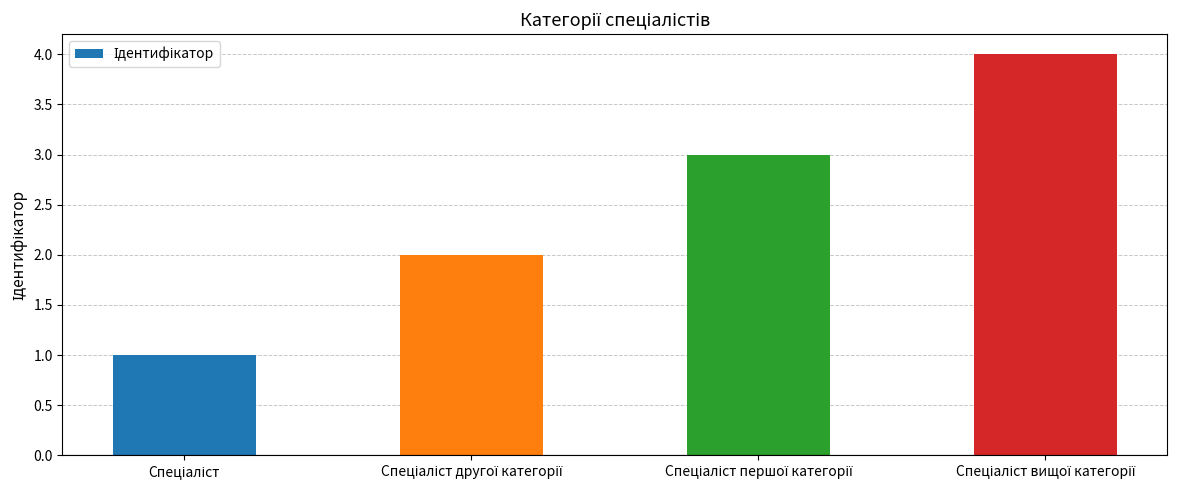

What is the value of the 4th bar from the left?

4